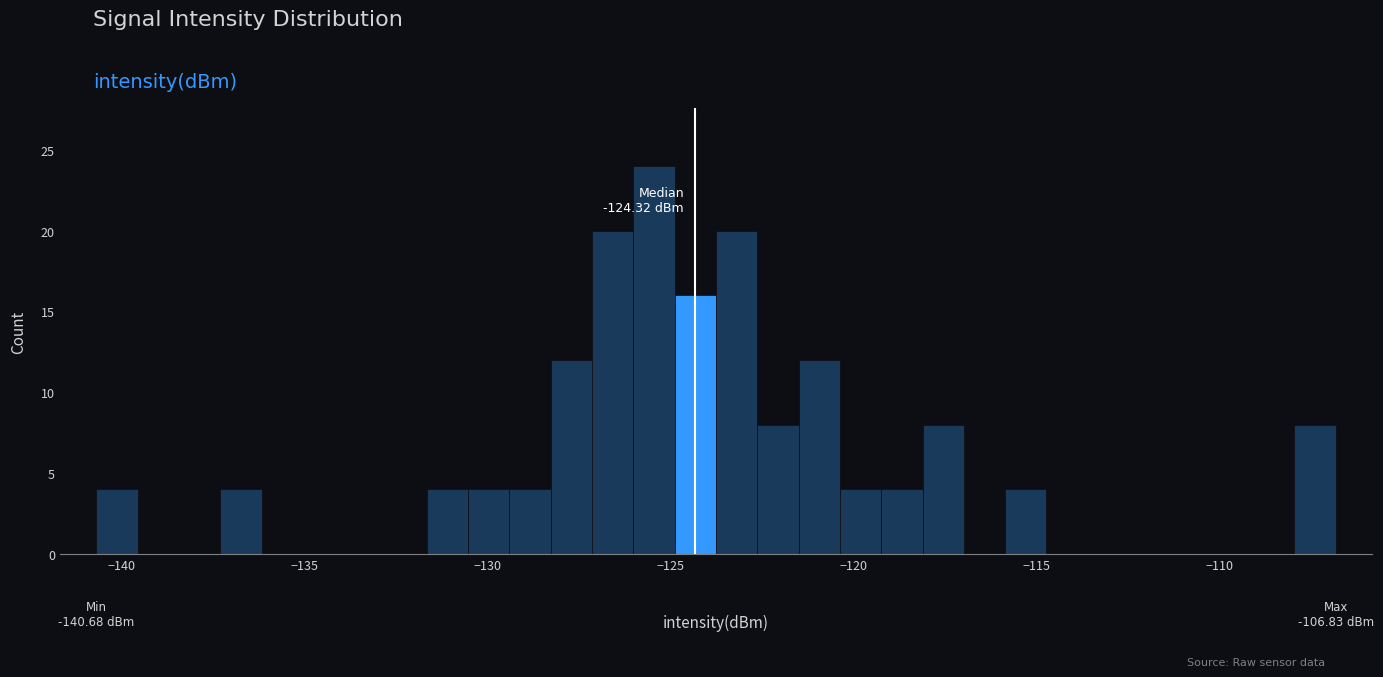

Read against the x-axis, roughly where is the centre of the tallest bar?

-125.5